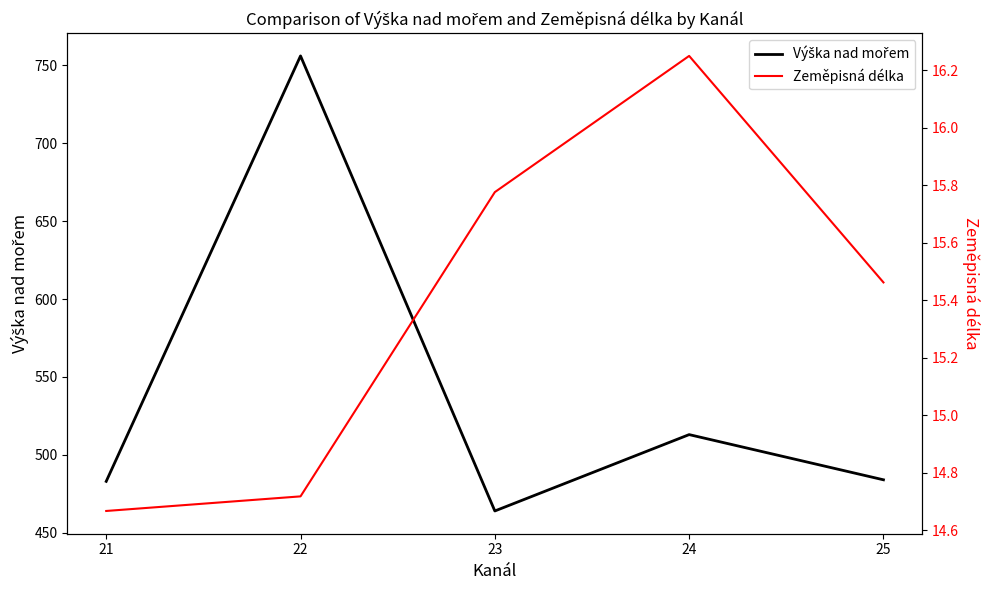

Between 23 and 24, which series saw the biggest shift?

Výška nad mořem